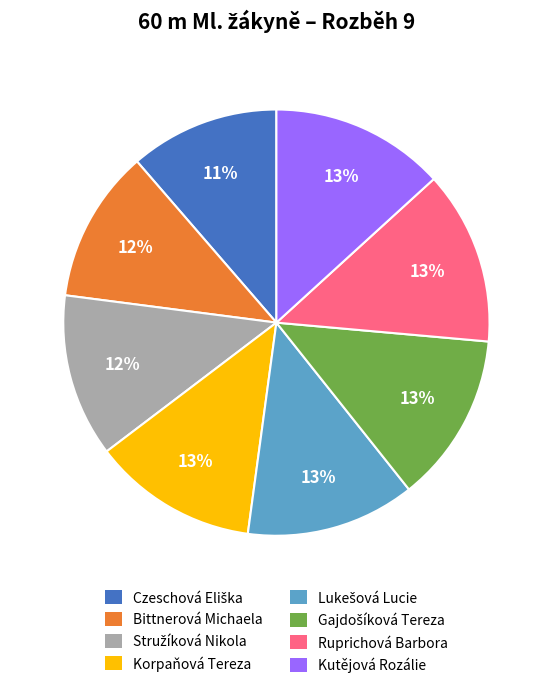

To the nearest percent, what is the difference between the Korpaňová Tereza and Bittnerová Michaela slice percentages?

1%